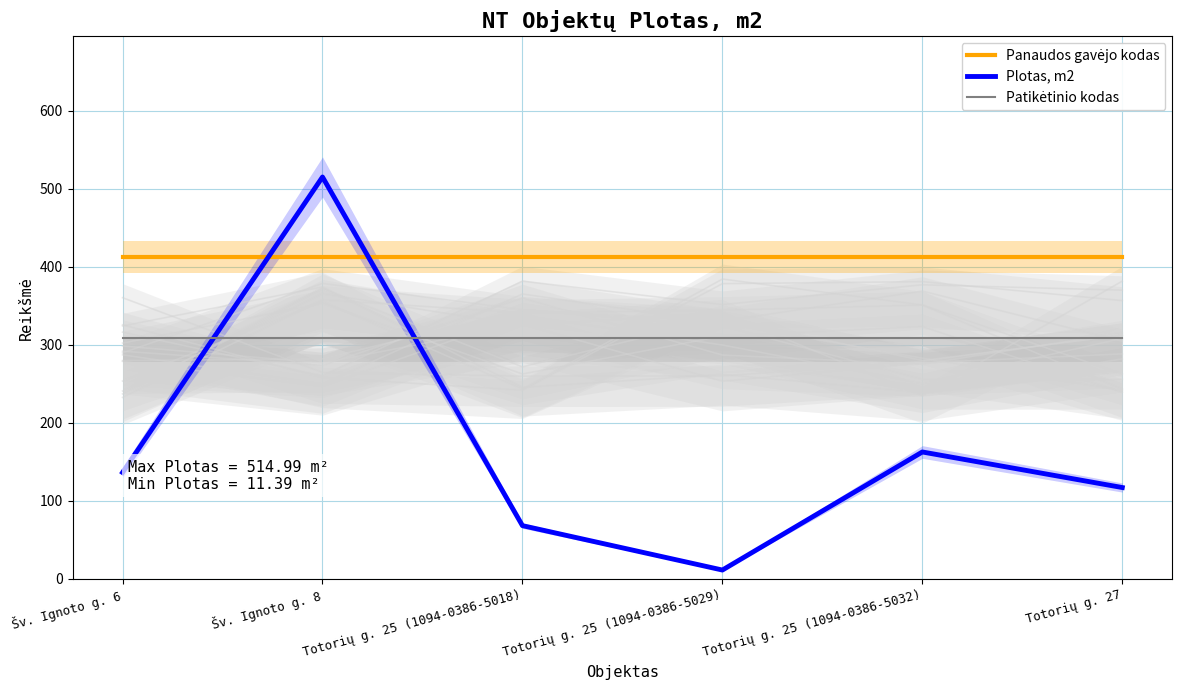

The value of Plotas, m2 at Totorių g. 25 (1094-0386-5029) is 6.7. True or false?

False